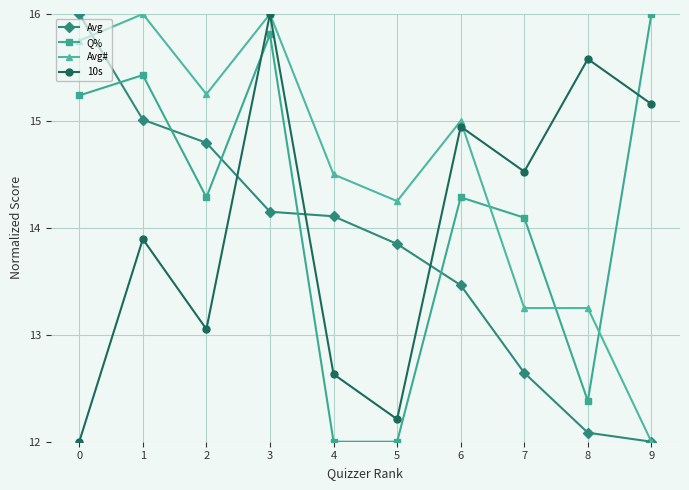

Is it true that Avg# equals 3.1 at 6?

False